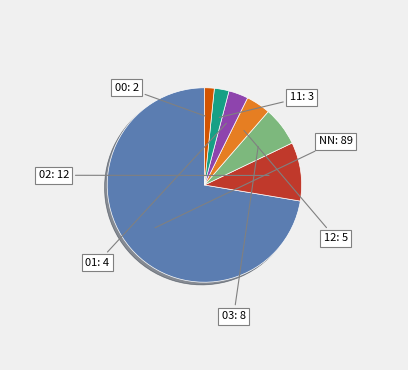

Which slice is the smallest?

00